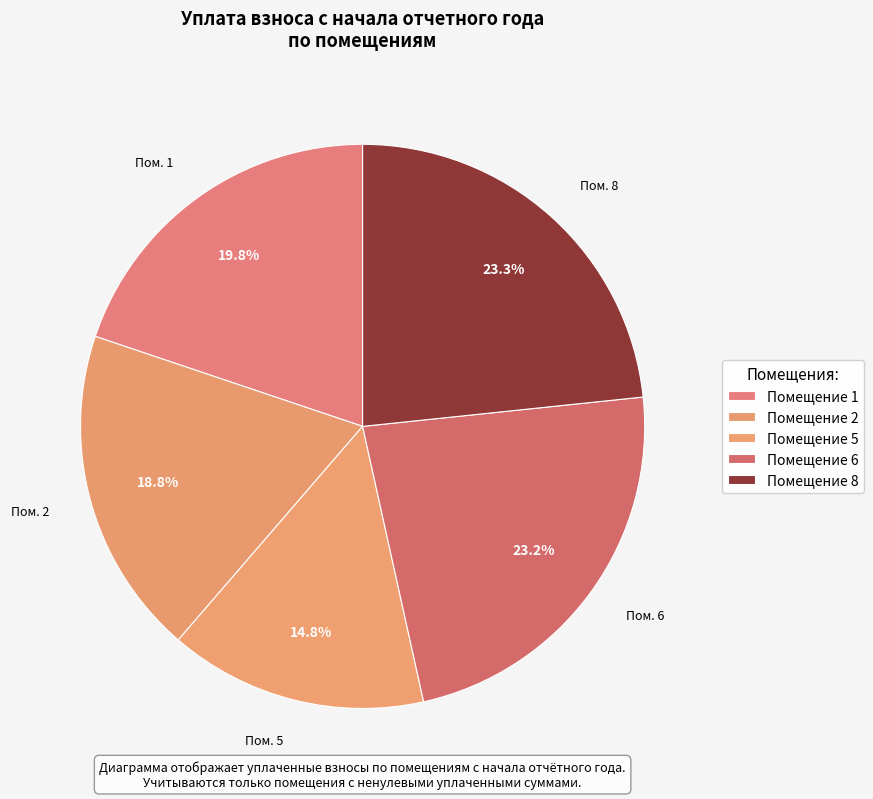

How many segments does this pie chart have?

5